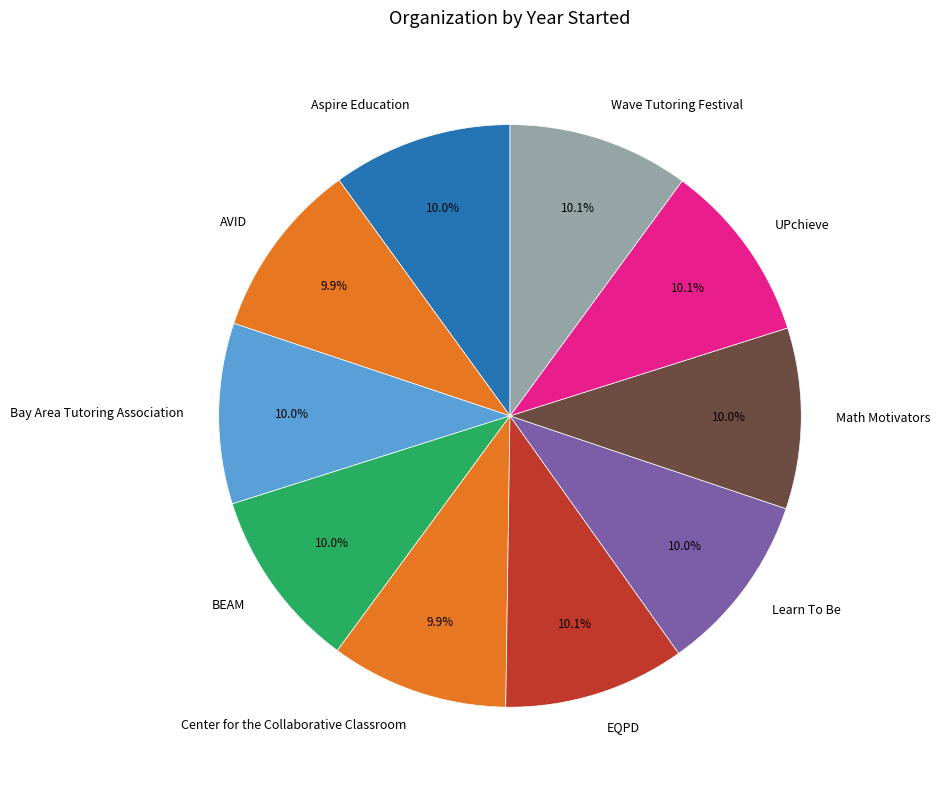

The Learn To Be slice represents 23% of the pie. True or false?

False